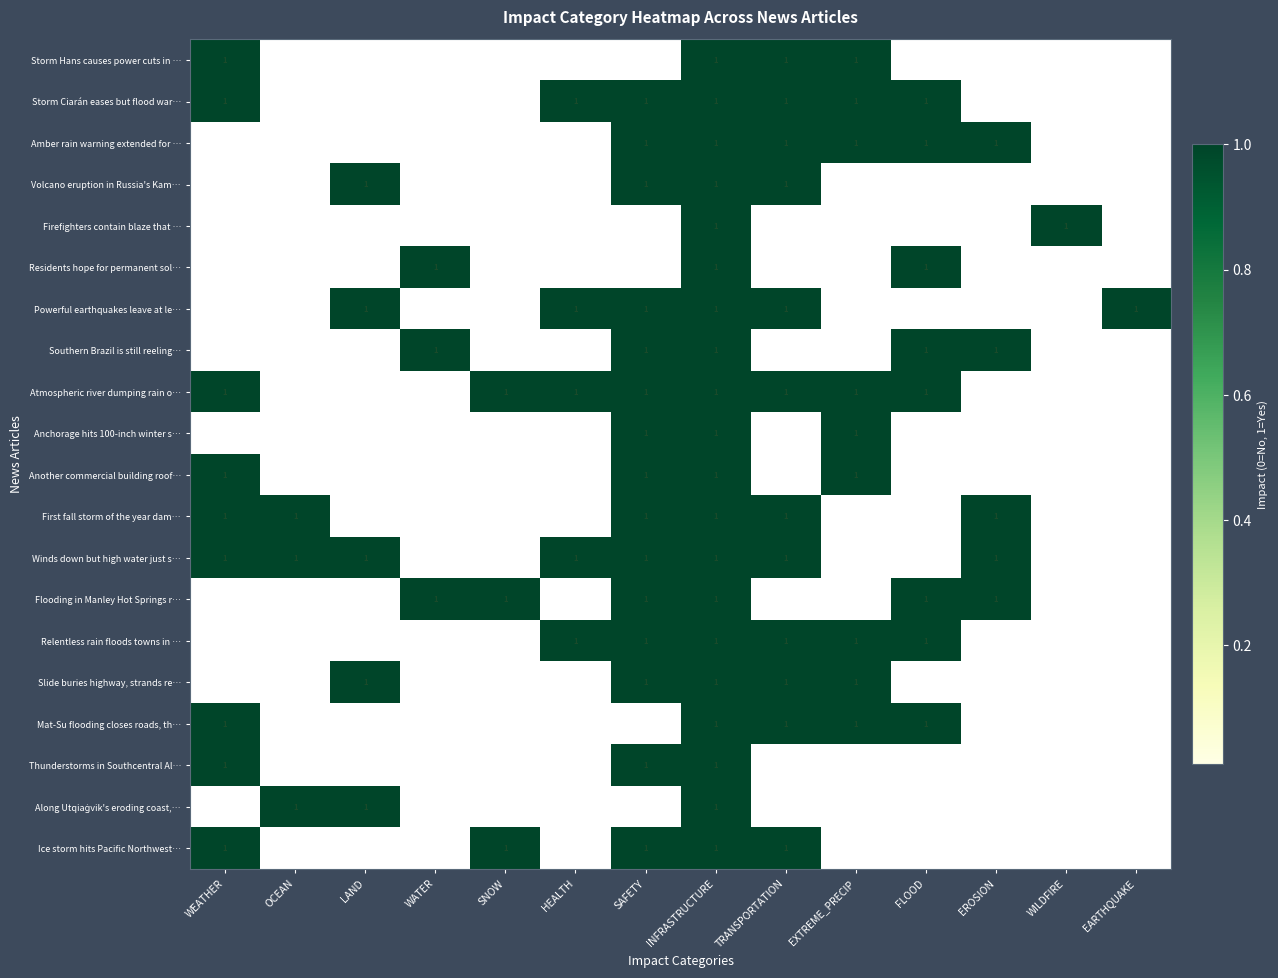

Is it true that Slide buries highway, strands re… equals 1 at LAND?

True